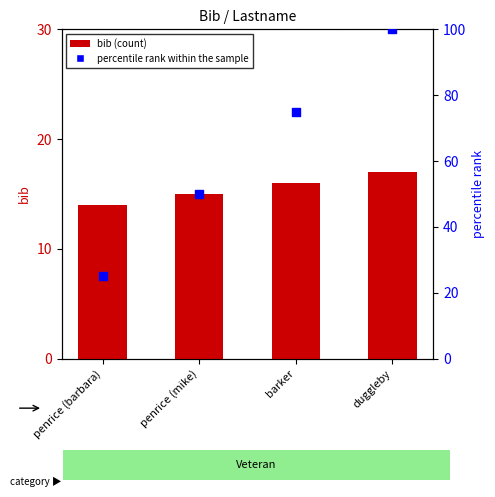

At which category is the sum across all series the highest?

duggleby